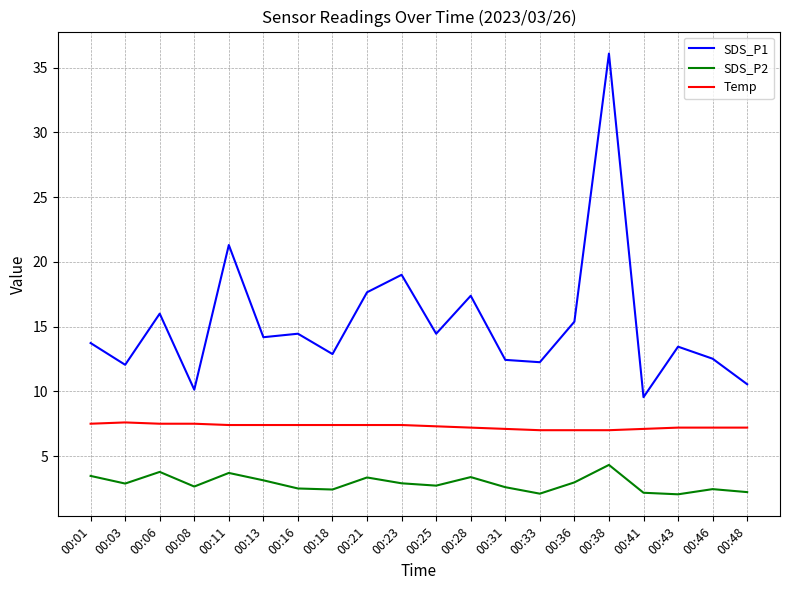

True or false: SDS_P2 and SDS_P1 cross at least once.

False